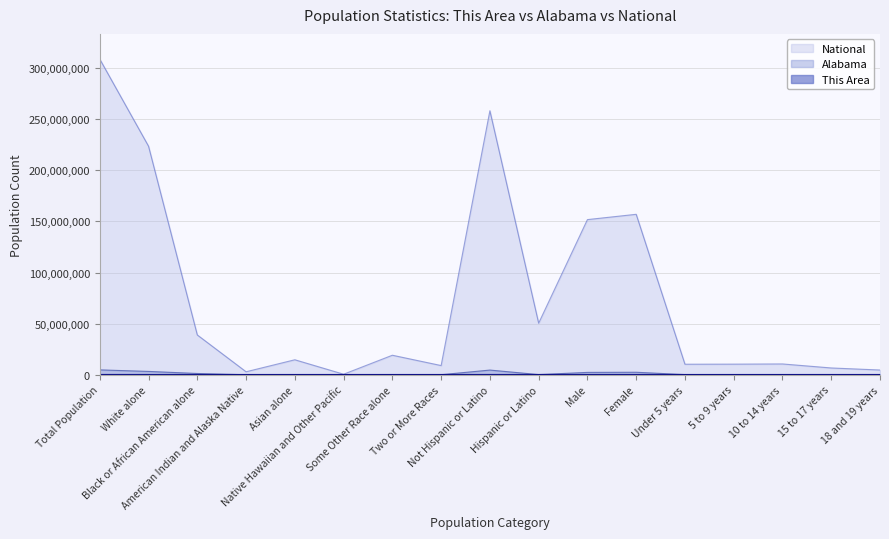

Between Some Other Race alone and White alone, which is larger?

White alone